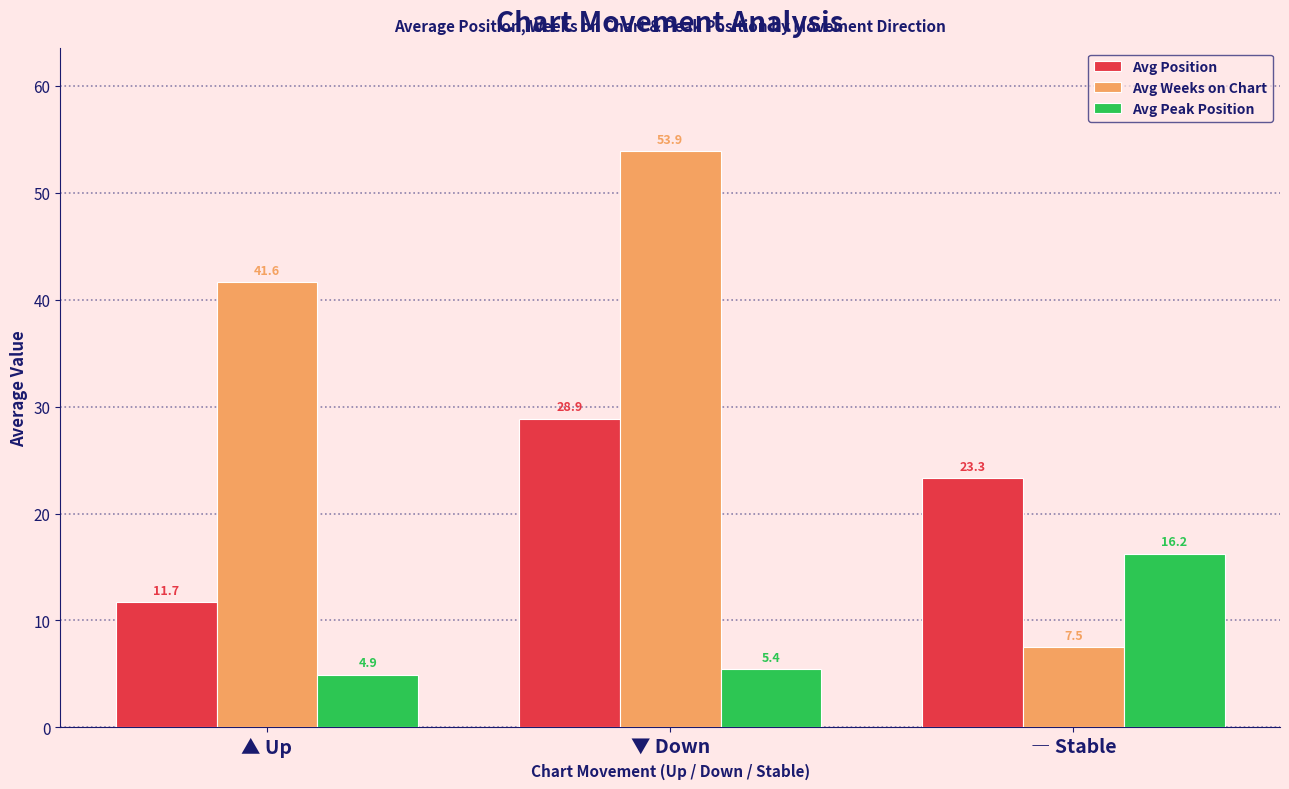

How many data points in Avg Weeks on Chart are less than 41?

1